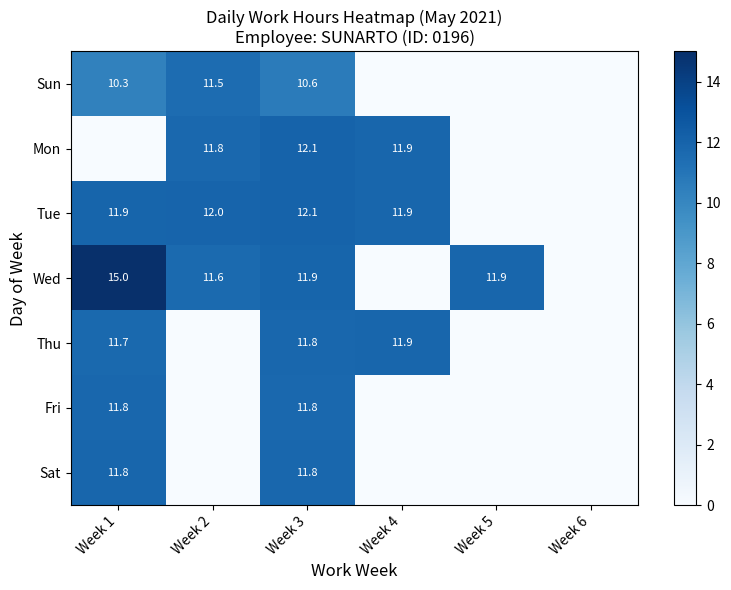

At how many categories does at least one series exceed 3?

5